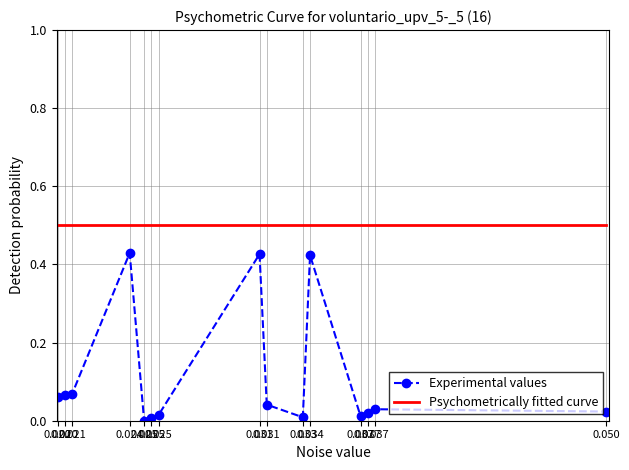

The Psychometrically fitted curve series shows 0.8 at 0.050. True or false?

False